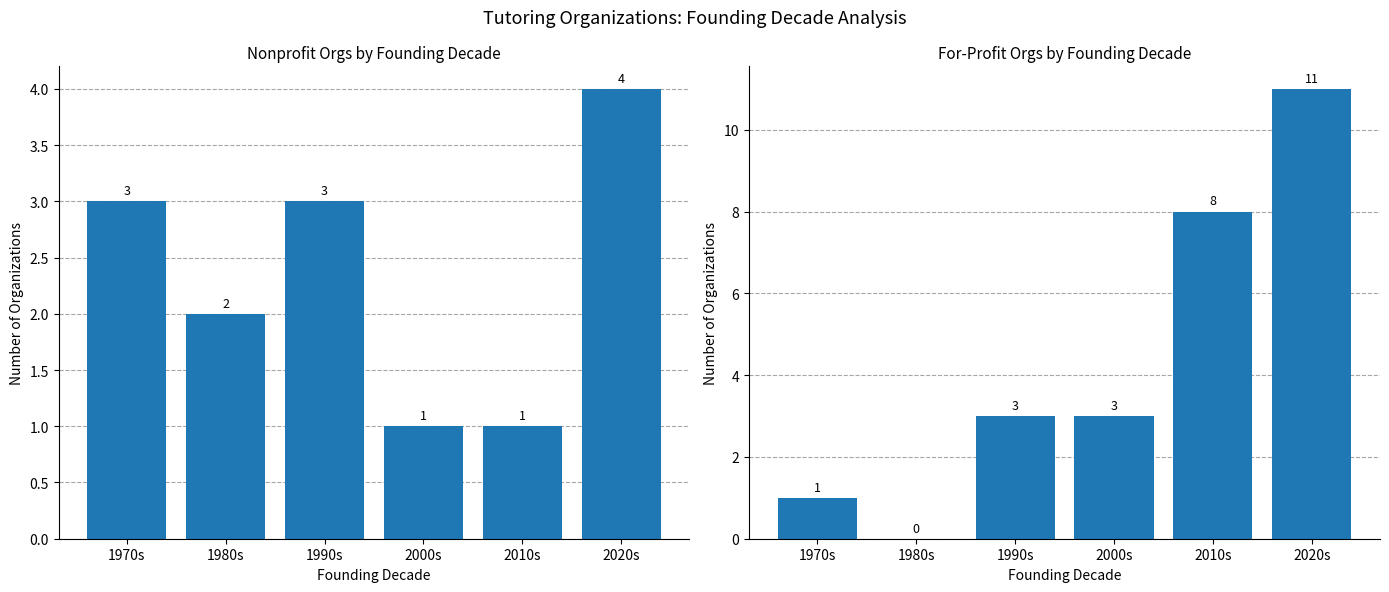

Which has a higher value, 1990s or 2020s?

2020s